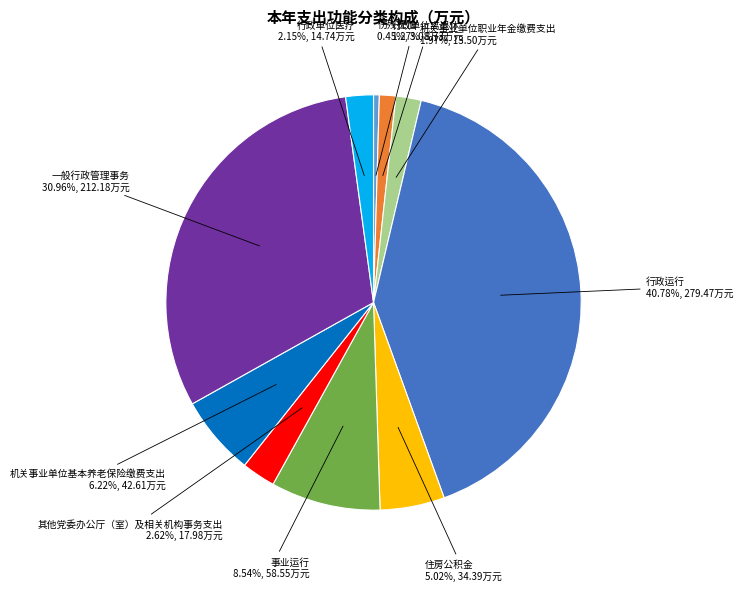

Which slice is the largest?

行政运行